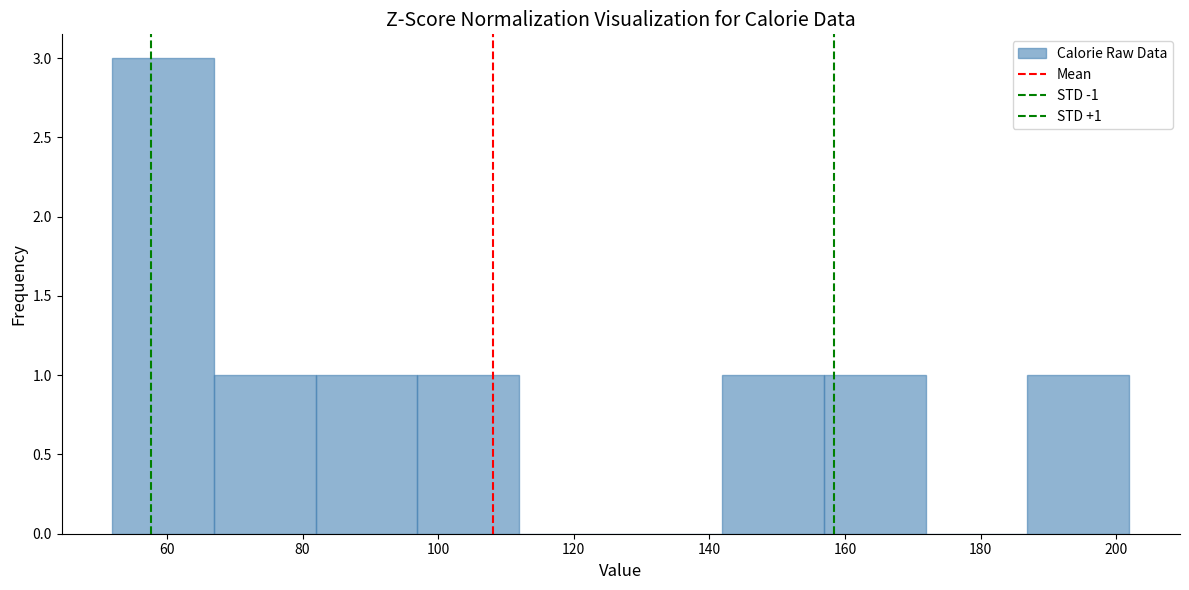

Which range on the x-axis has the tallest bar?

52 to 66